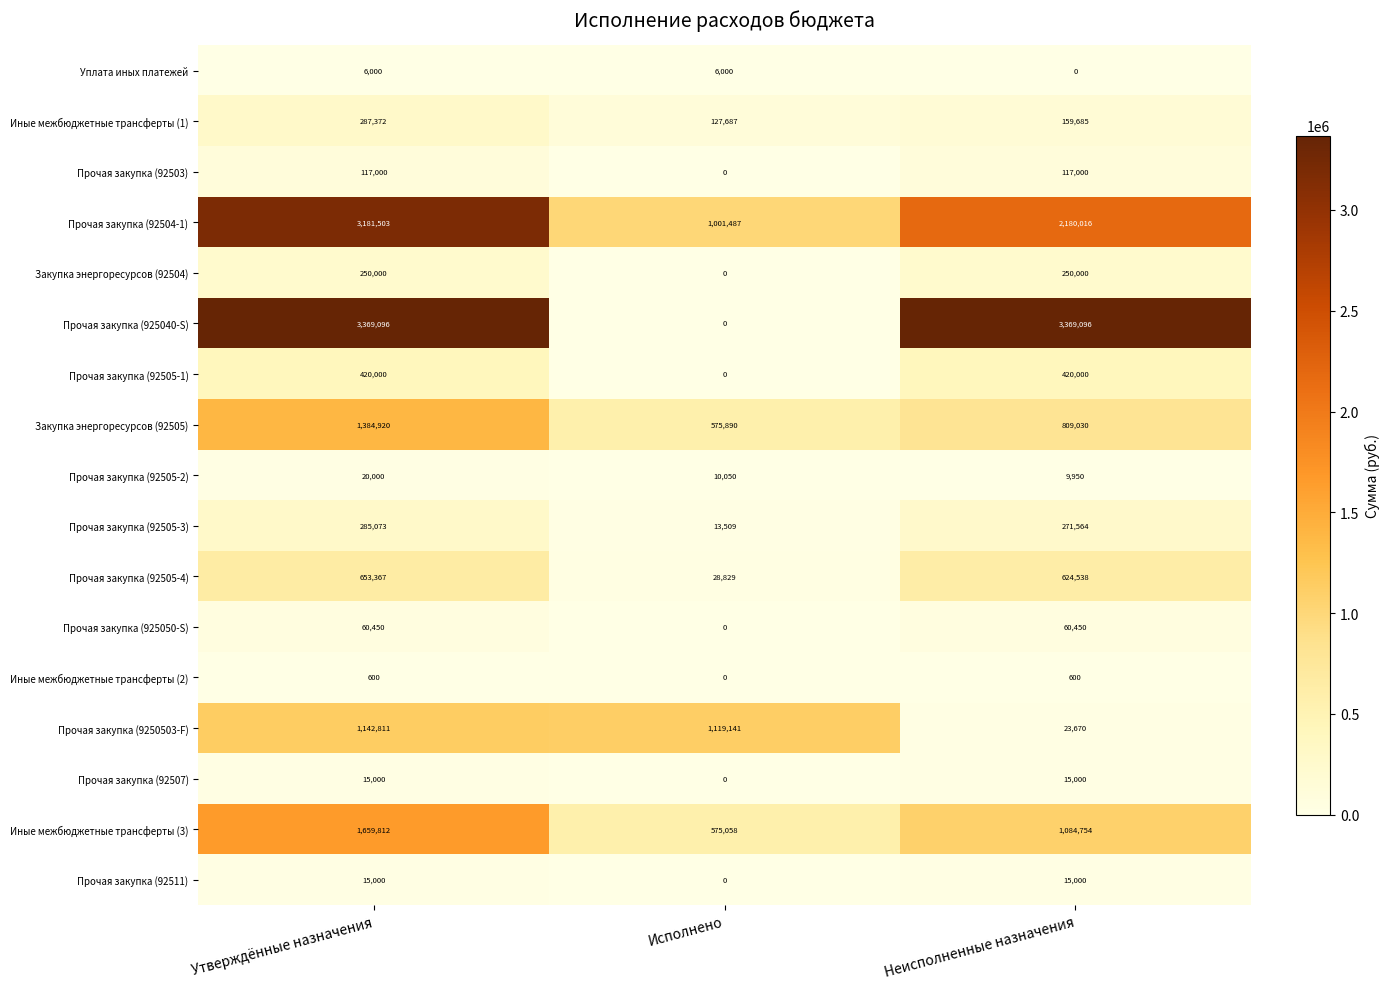

The Прочая закупка (92505-2) series shows 9950 at Неисполненные назначения. True or false?

True